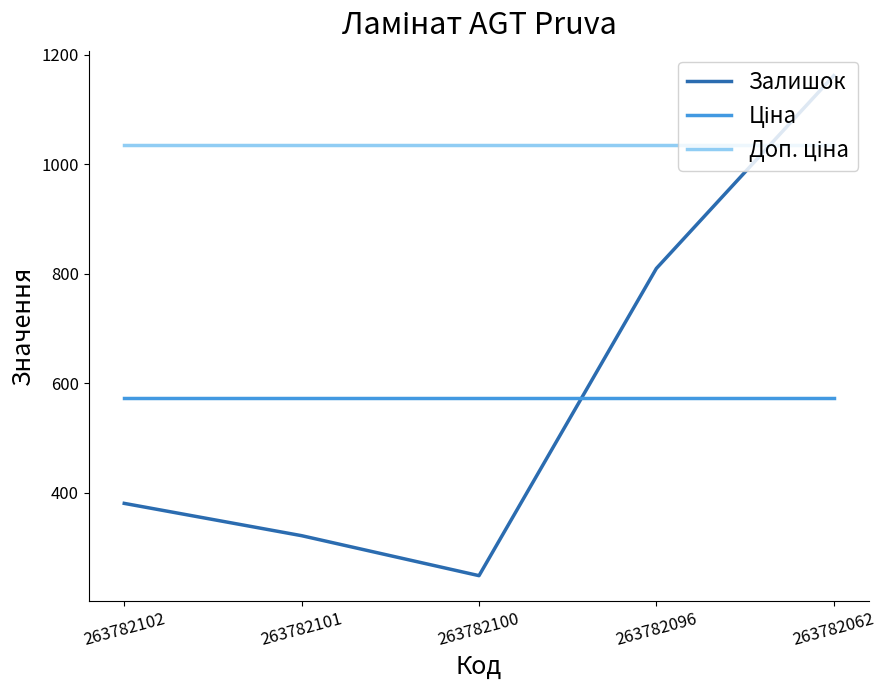

Is it true that Залишок equals 322.0 at 263782101?

True